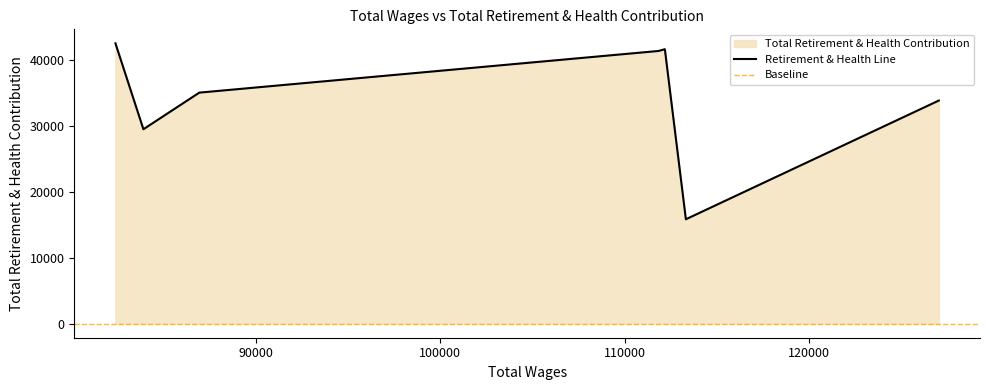

Is it true that the value at 86947.0 is 52296?

False